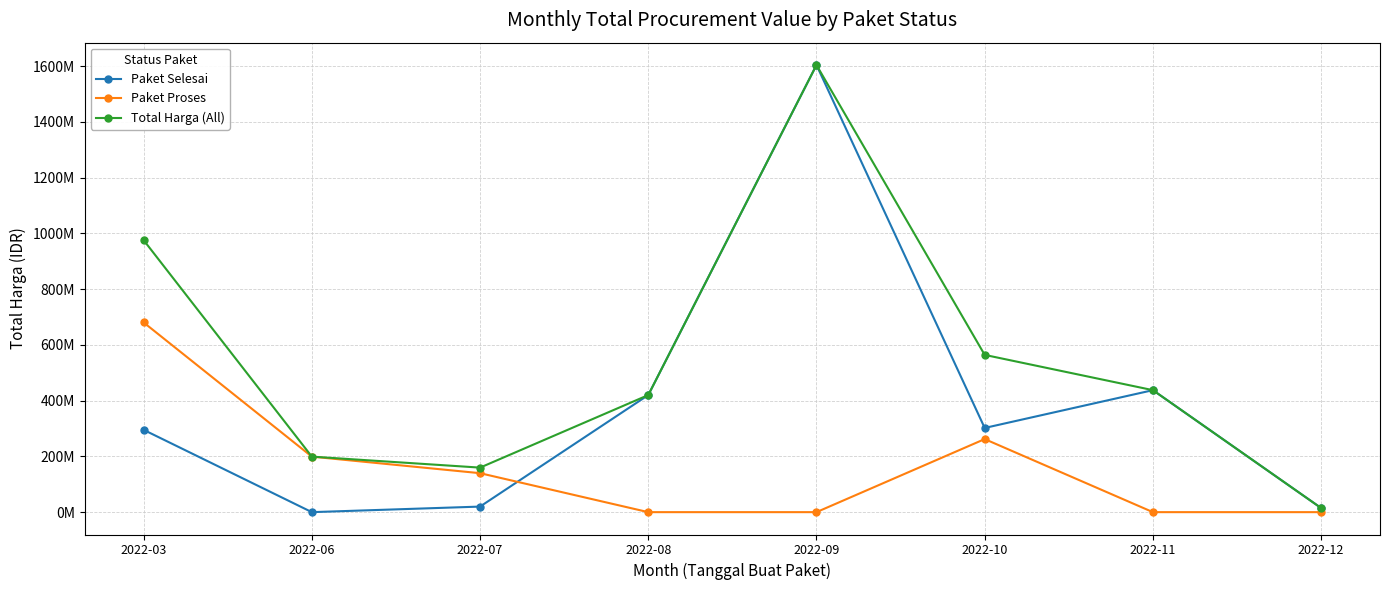

What is the maximum value shown in the chart?

1604159000